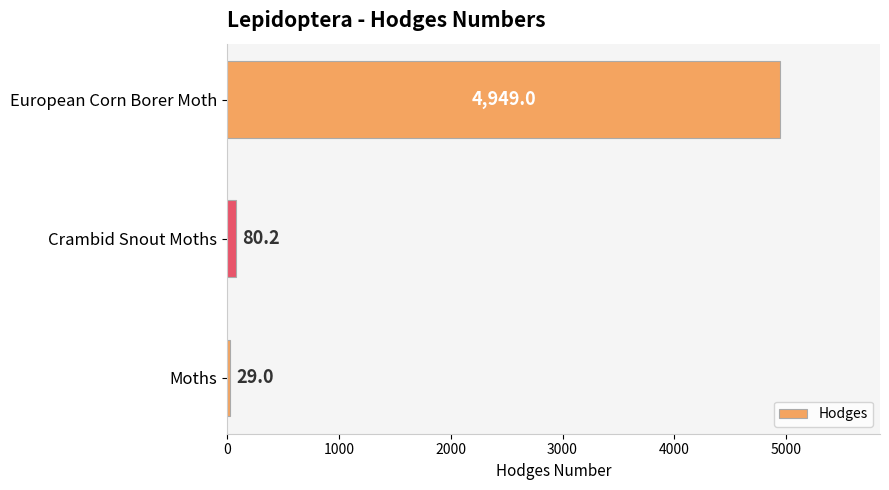

List the labels in order of value, largest first.

European Corn Borer Moth, Crambid Snout Moths, Moths